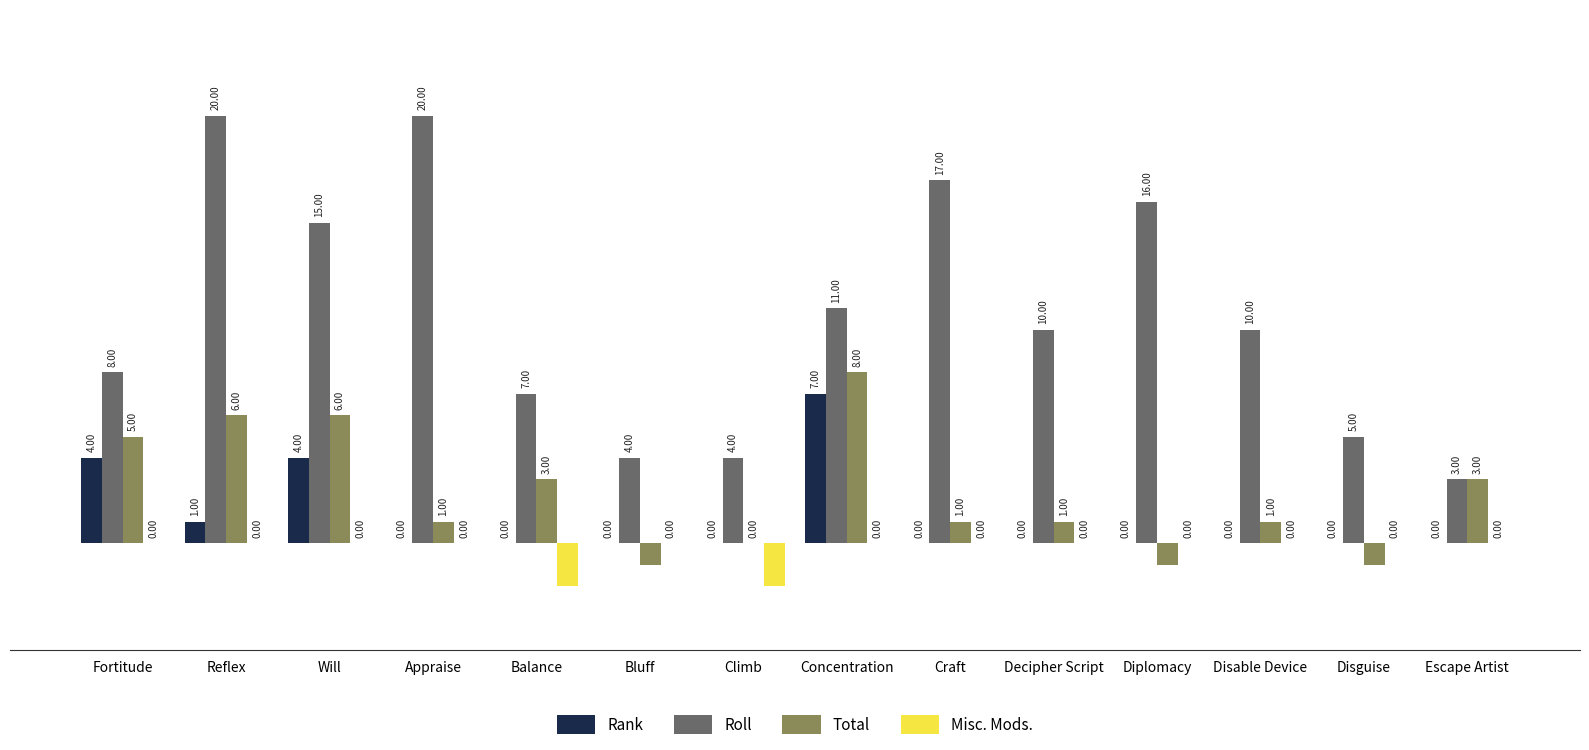

Which series changed the most between Will and Climb?

Roll